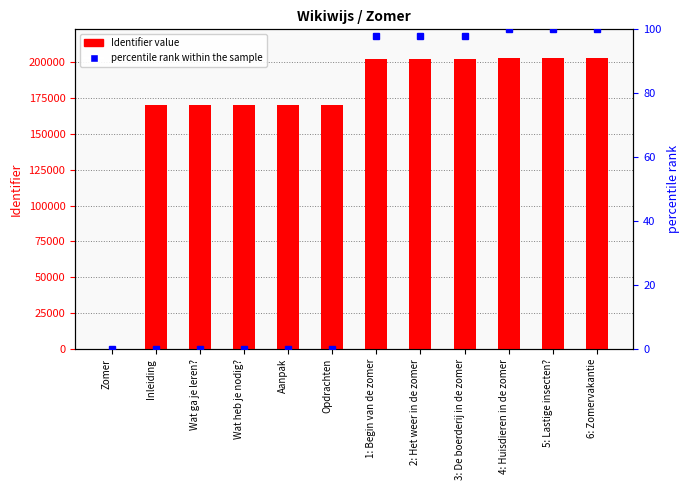

What is the sum of the Identifier value values at Opdrachten and Inleiding?

340645.0